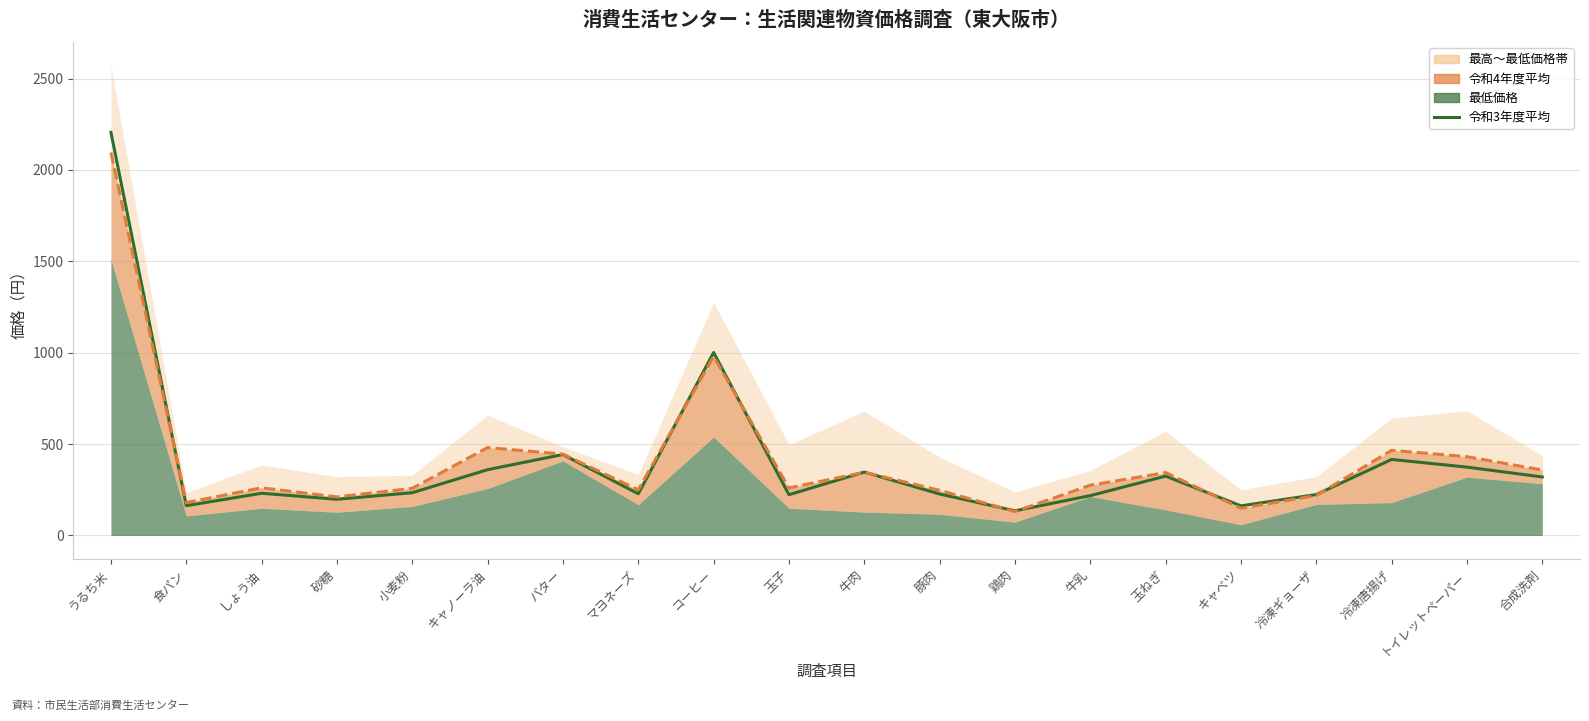

List the labels in order of value, largest first.

うるち米, コーヒー, バター, 冷凍唐揚げ, トイレットペーパー, キャノーラ油, 牛肉, 玉ねぎ, 合成洗剤, 小麦粉, しょう油, マヨネーズ, 豚肉, 冷凍ギョーザ, 玉子, 牛乳, 砂糖, 食パン, キャベツ, 鶏肉